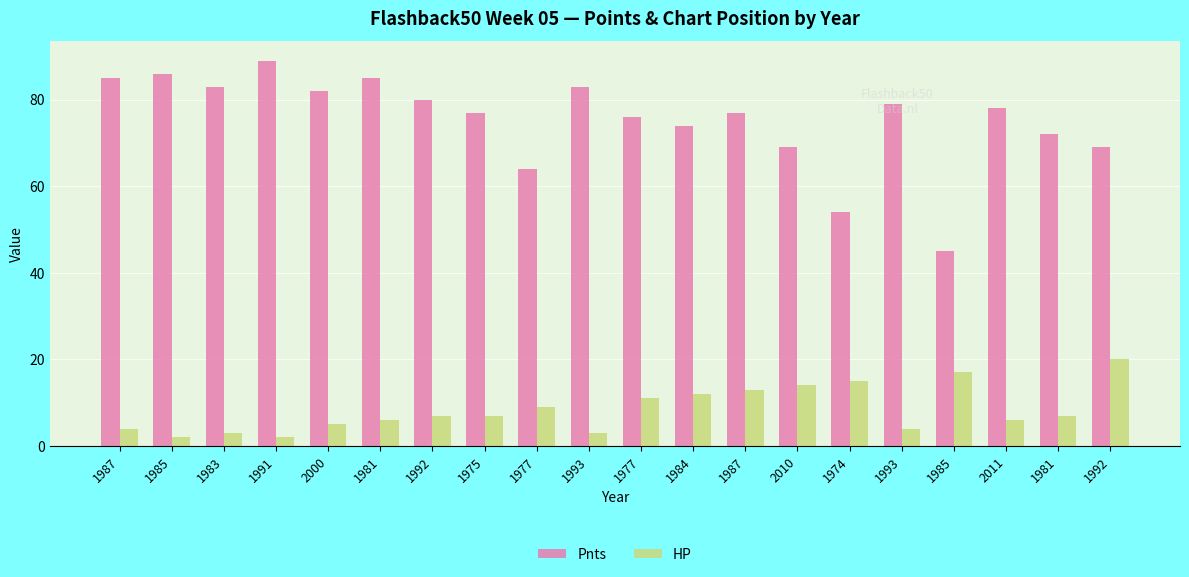

What is the label of the 6th bar from the left?

1981